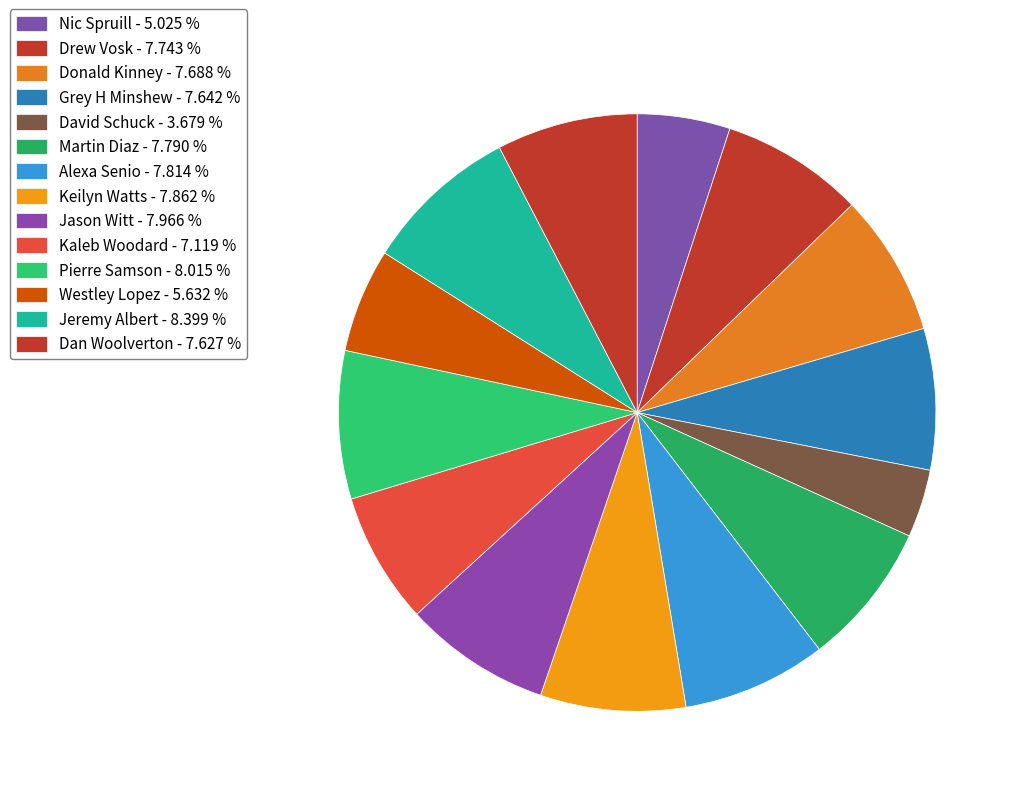

How many segments does this pie chart have?

14